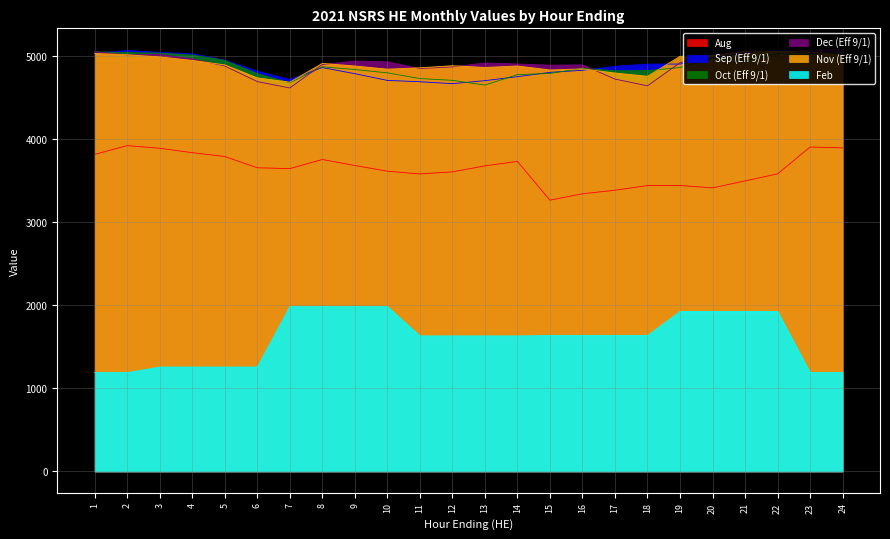

Which series has the largest total across all categories?

Dec (Eff 9/1)